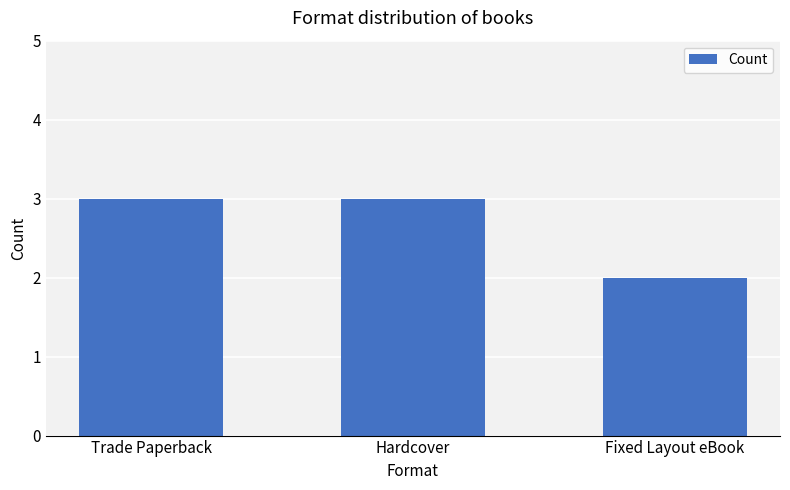

How many values are below 3?

1